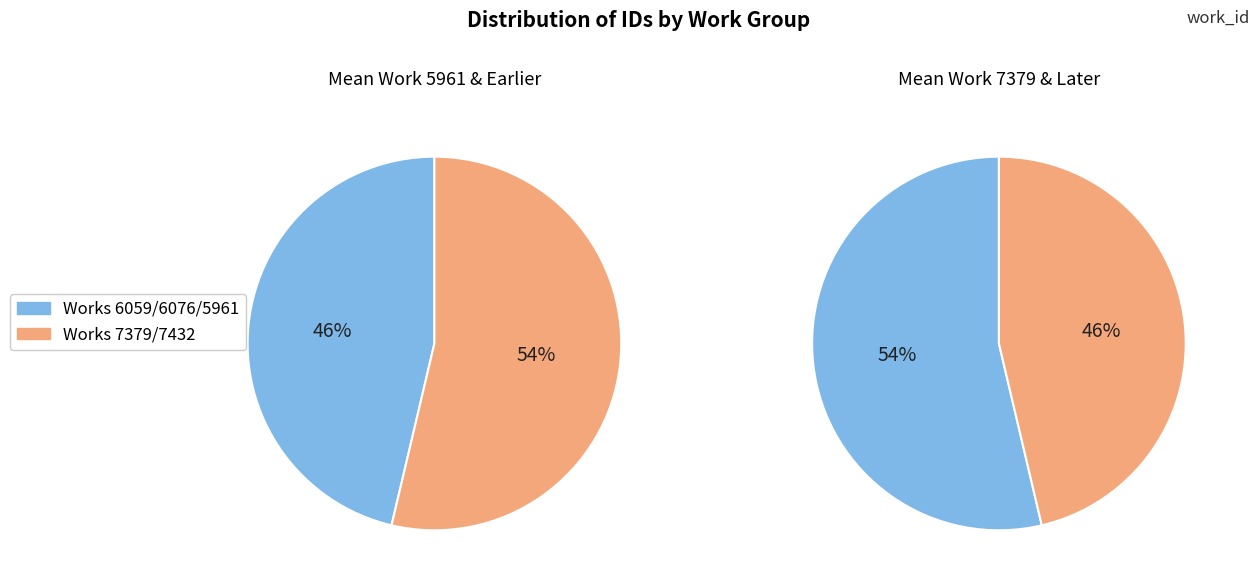

Which slice is the smallest?

Work 6059